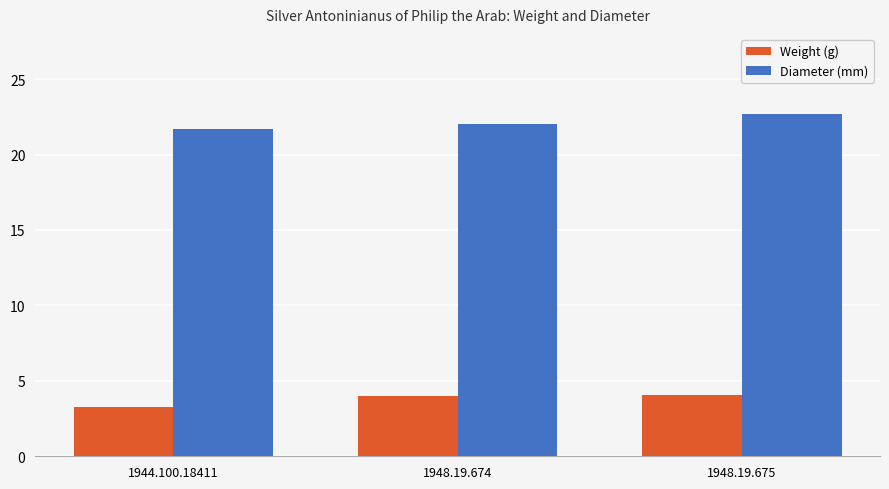

The value of Diameter (mm) at 1944.100.18411 is 21.7. True or false?

True